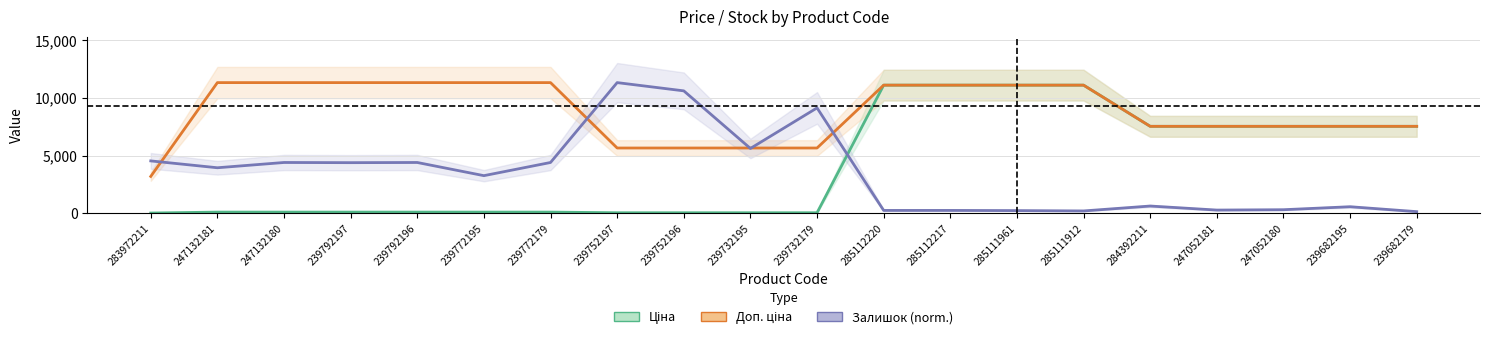

At which label does Залишок (norm.) reach its peak?

239752197